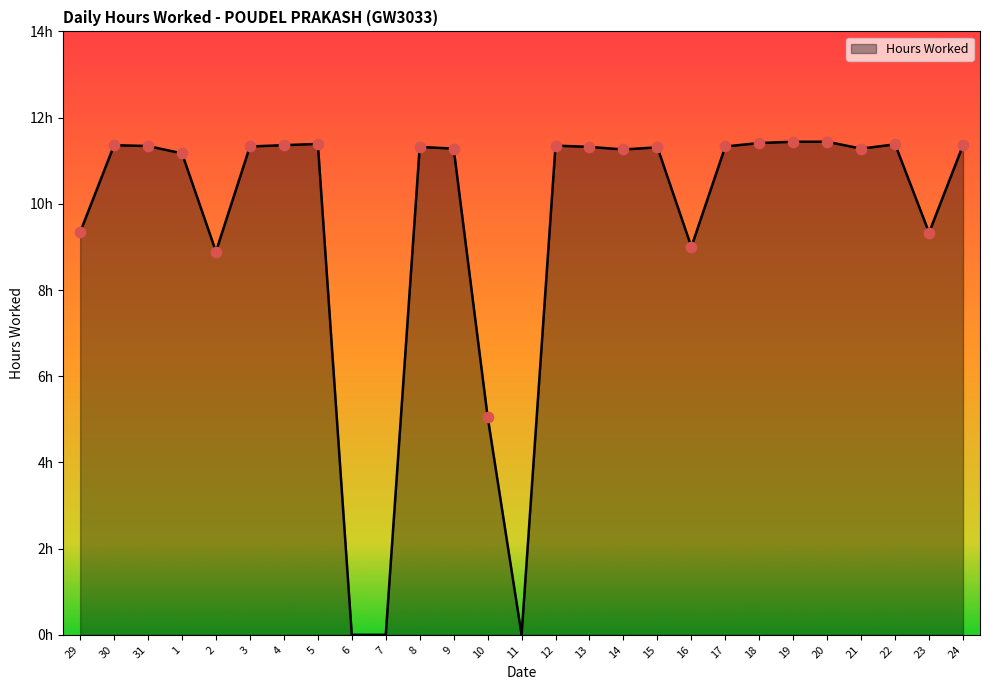

Approximately how many times larger is the value at 9 compared to 14?

1.0